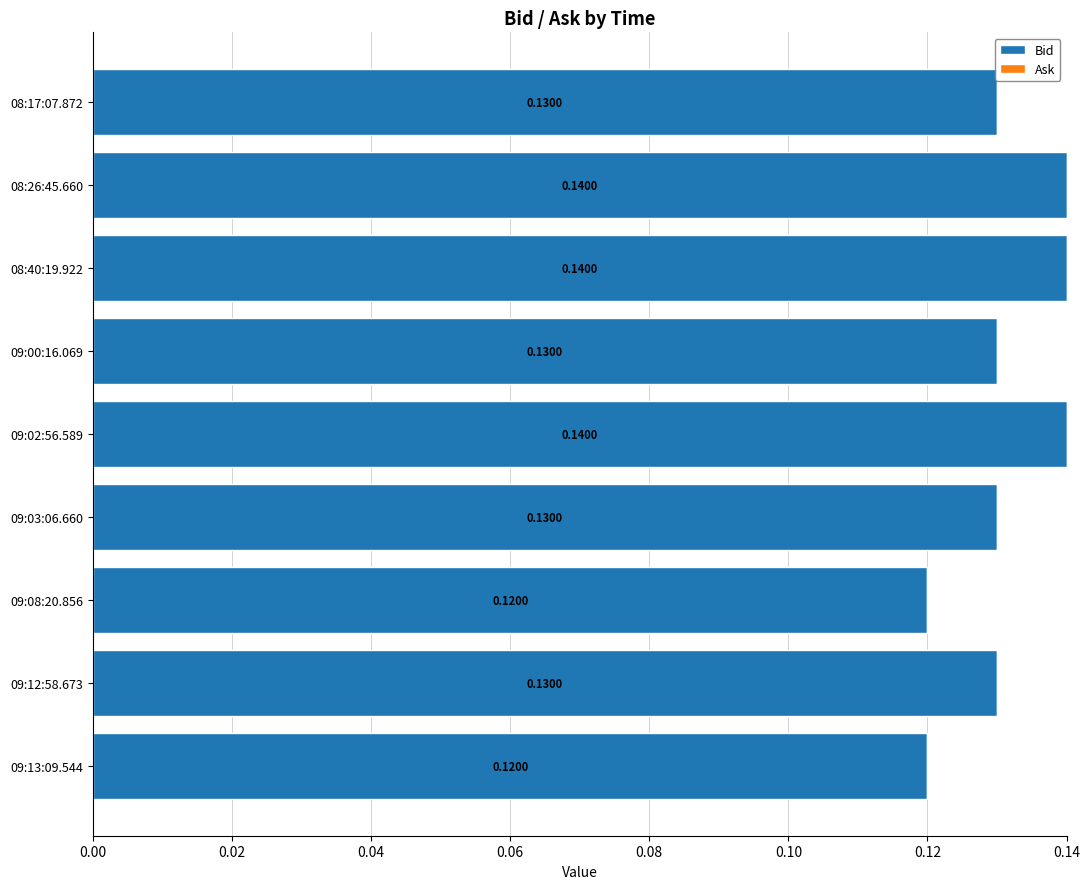

What is the sum of the values at 08:40:19.922 and 09:12:58.673?

0.3